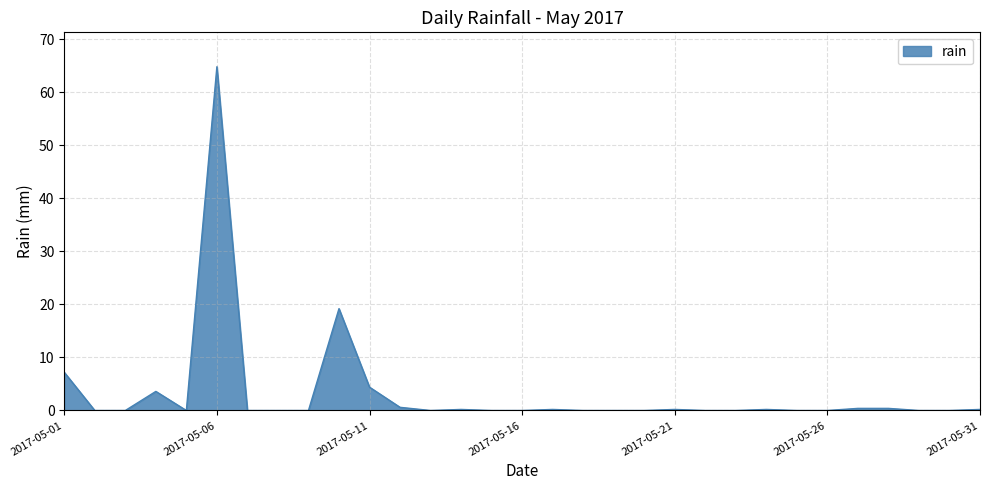

What is the greatest value displayed?

64.8